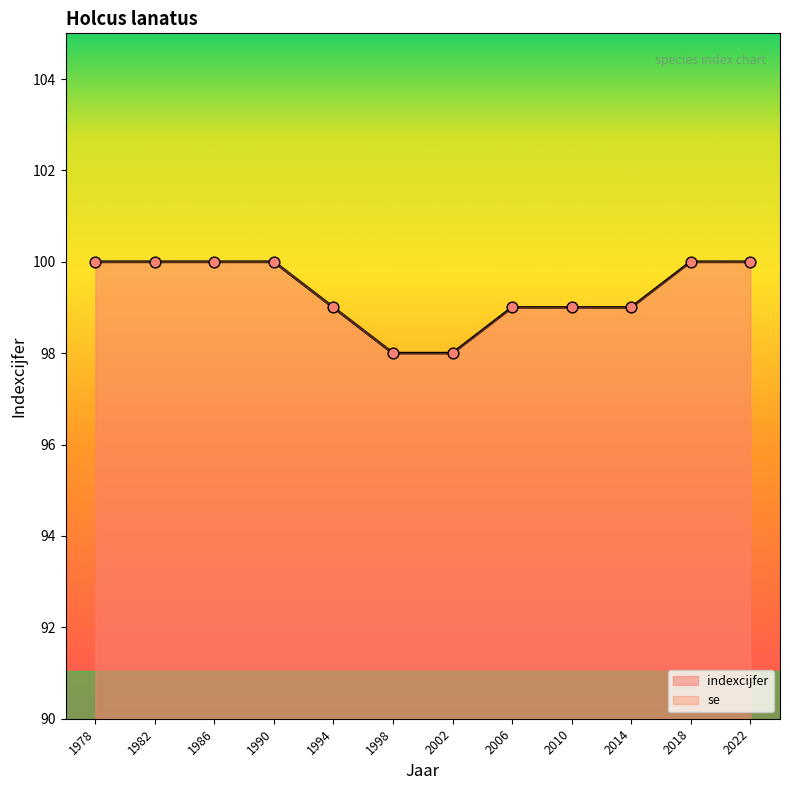

What is the change in value from 1986 to 2010?

-1